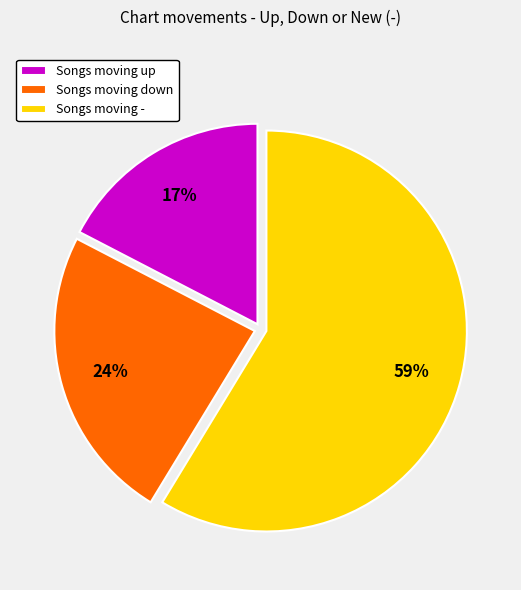

Is there a majority slice in this chart?

Yes